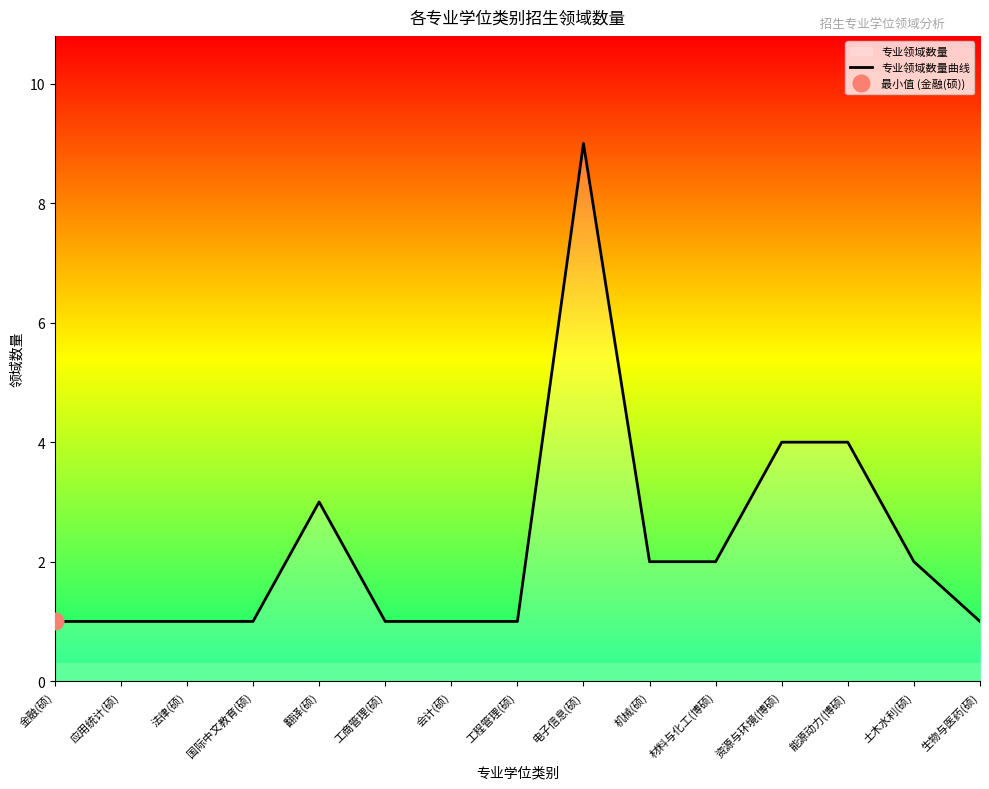

Is it true that the value at 应用统计(硕) is 2?

False